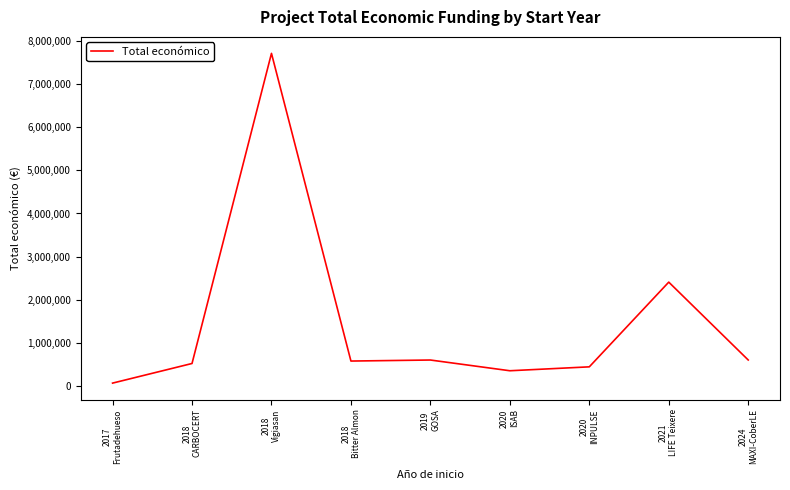

Count the number of data series in this chart.

1